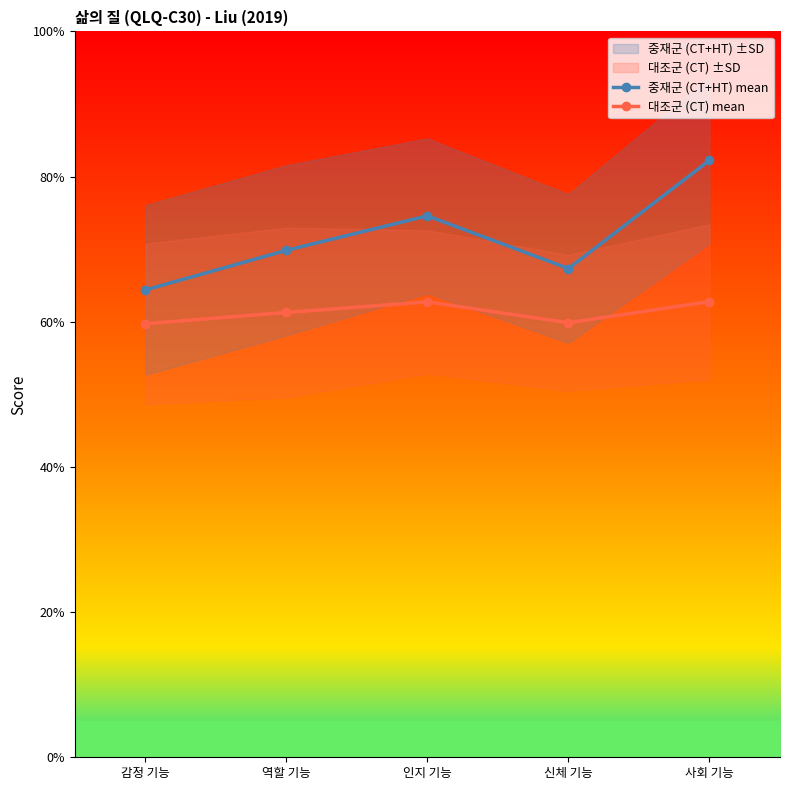

What is the total value across all series at 감정 기능?

124.1